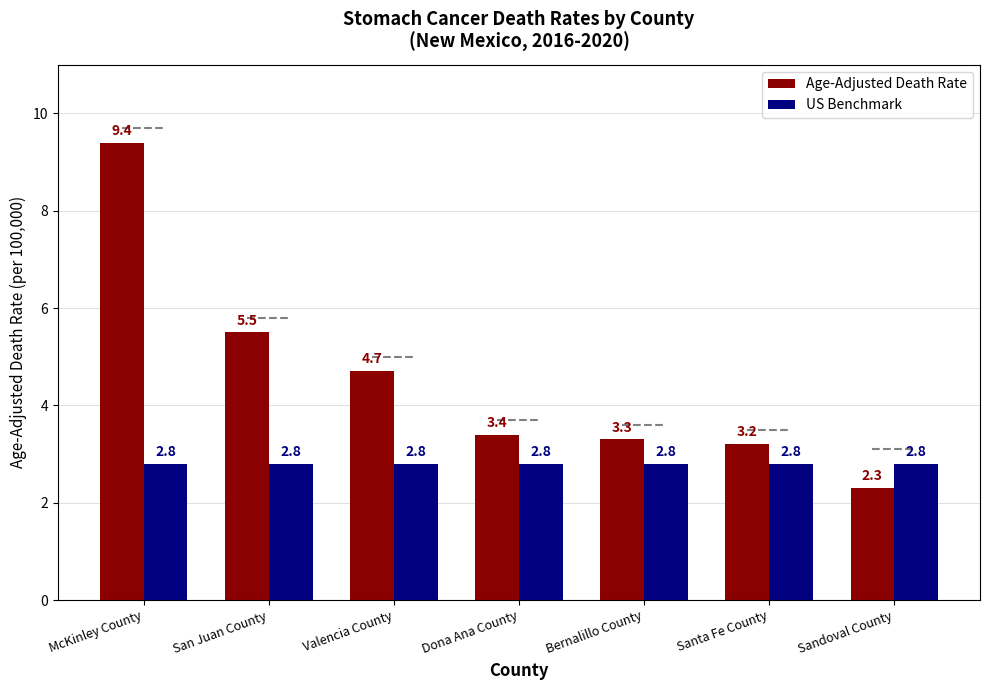

What is the value of the Age-Adjusted Death Rate bar at the 1st from the left?

9.4